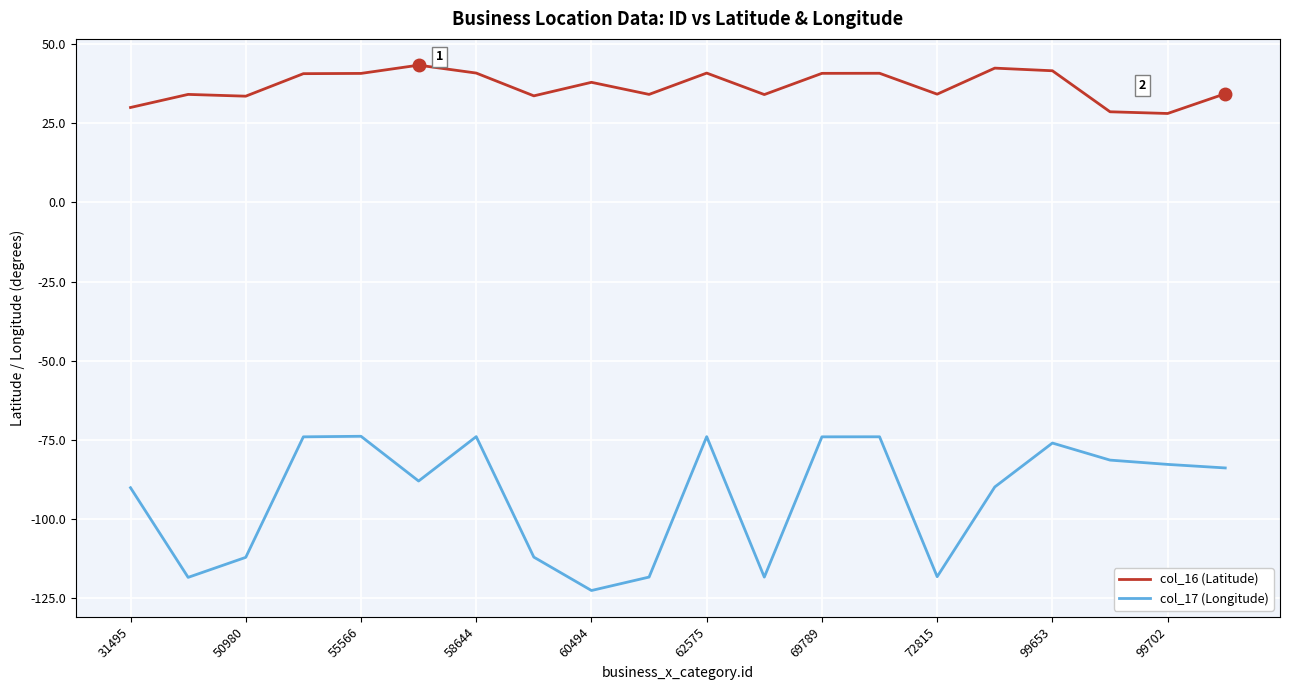

What is the difference between the maximum and minimum values in the col_17 (Longitude) series?

48.7